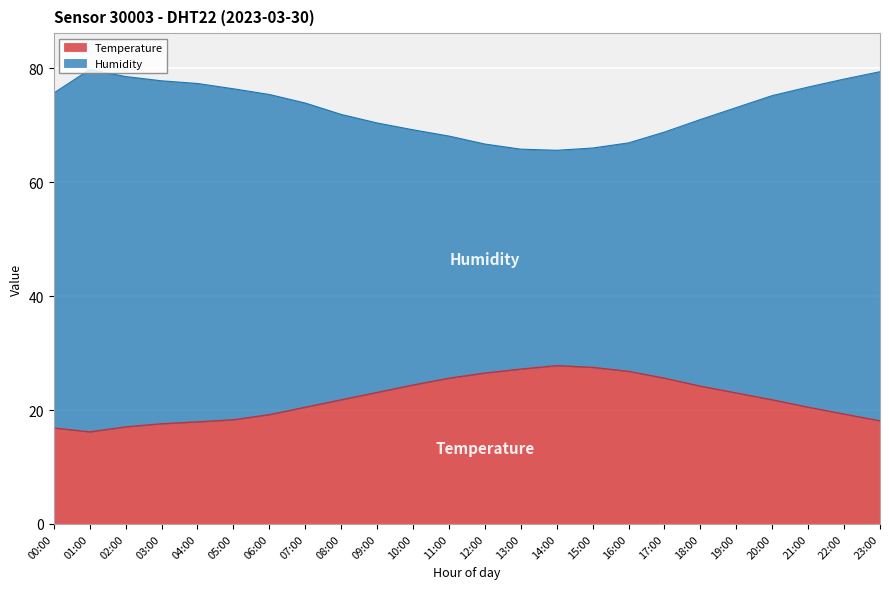

What is the maximum value shown in the chart?

79.8